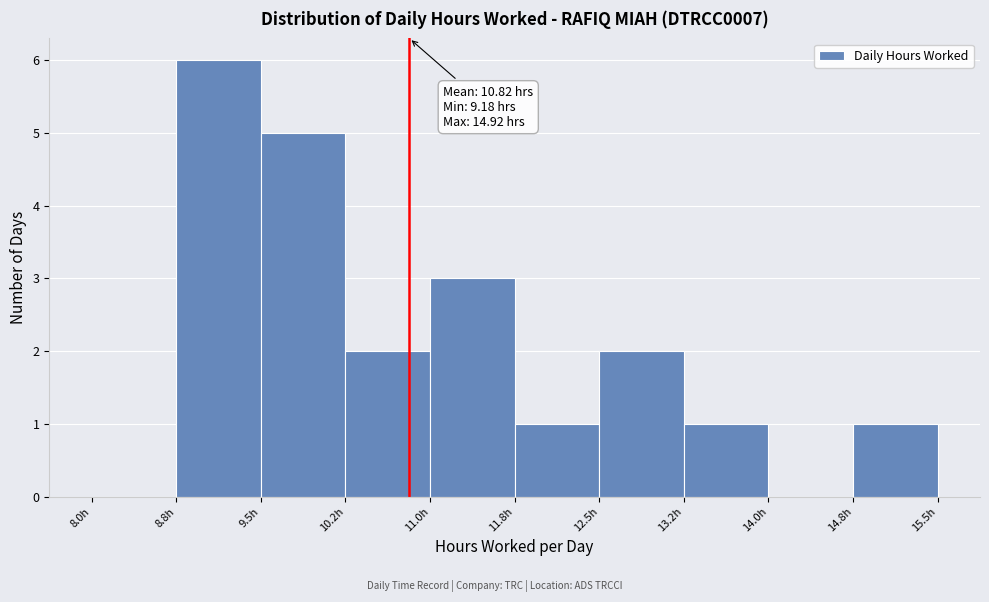

Which range on the x-axis has the tallest bar?

8.75 to 9.50